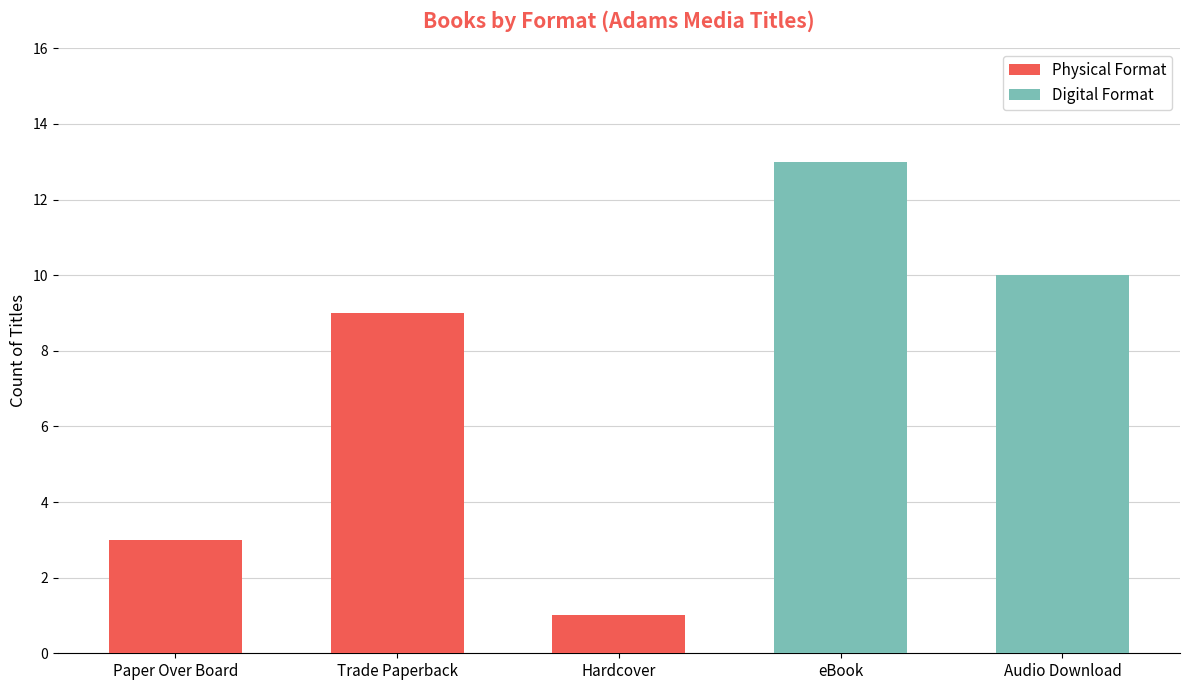

Reading left to right, what are the values for Physical Format?

Paper Over Board=3	Trade Paperback=9	Hardcover=1	eBook=0	Audio Download=0